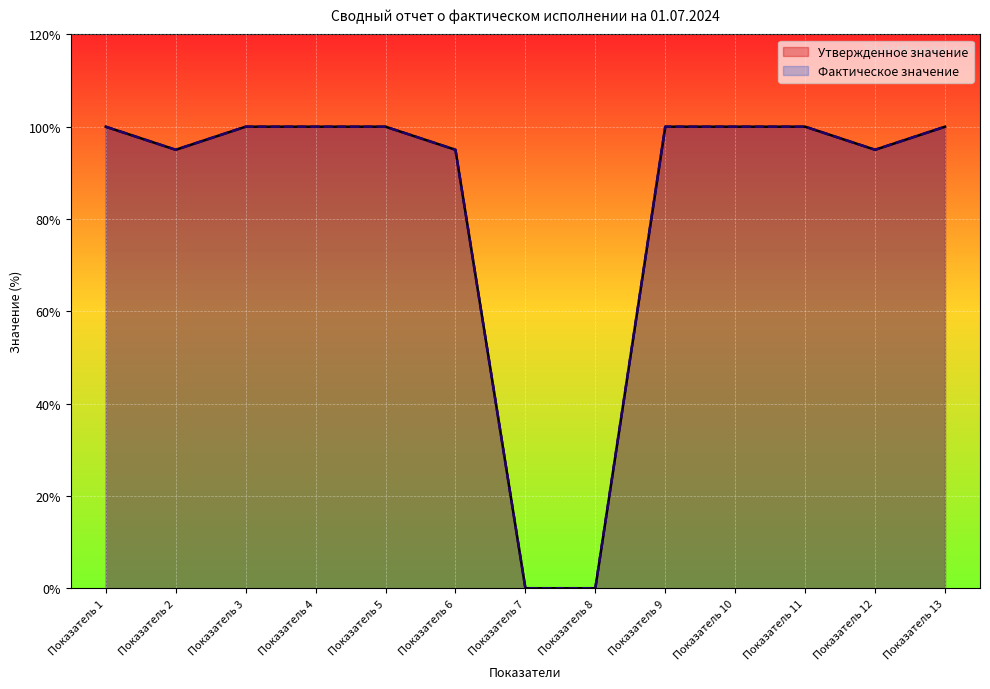

What is the value of the Фактическое значение point at the 13th from the left?

100